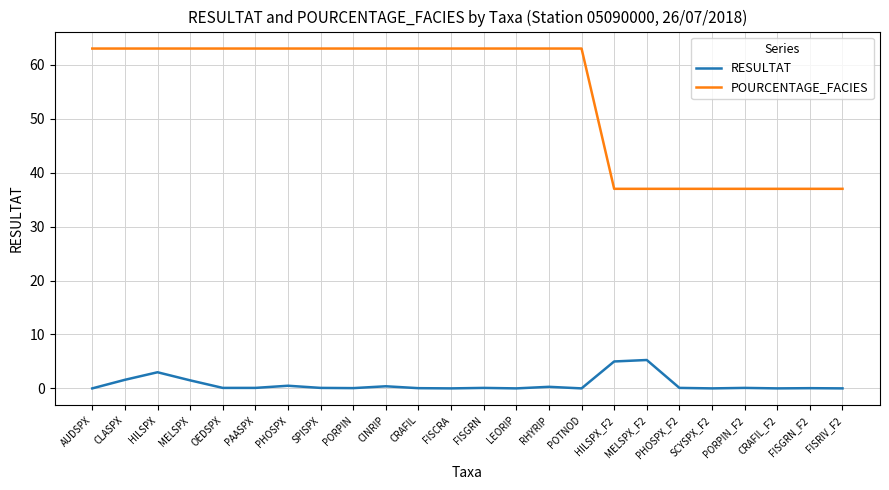

What is the approximate value of RESULTAT at HILSPX?

3.0